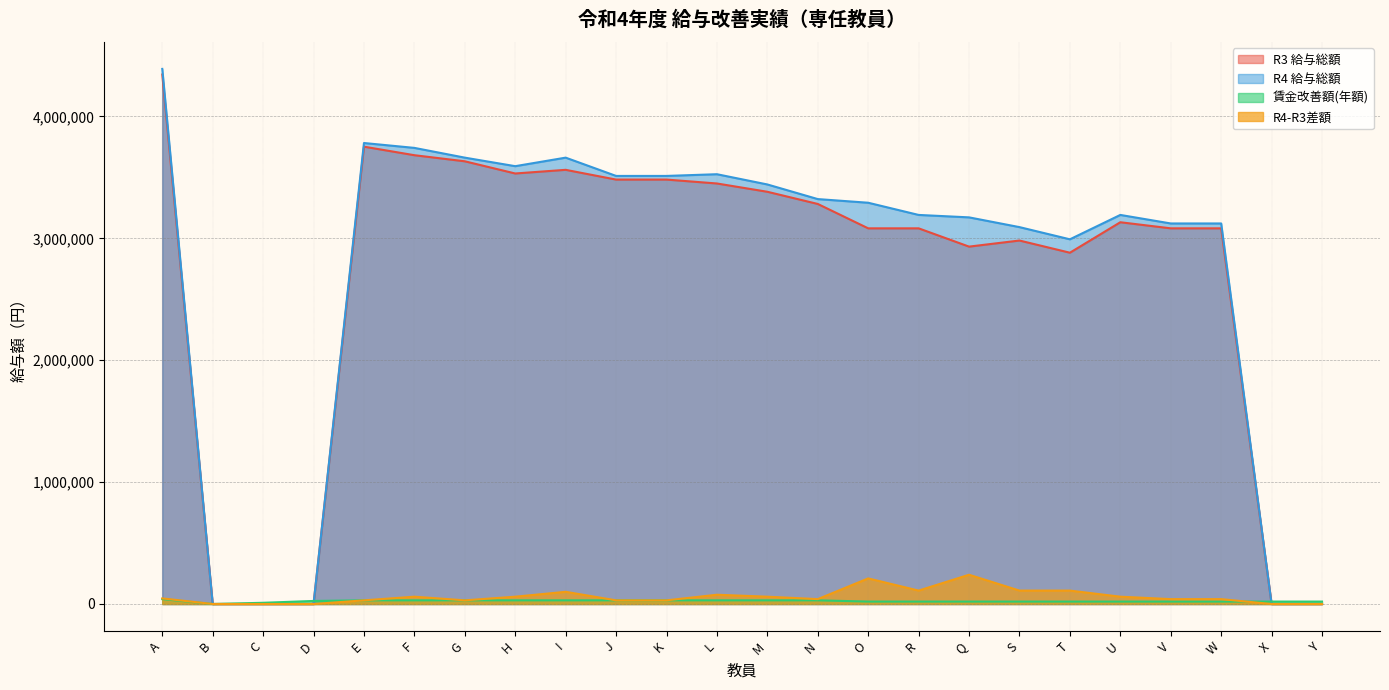

At which category is the sum across all series the highest?

A